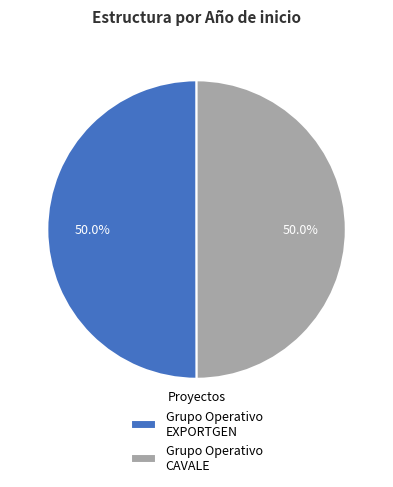

Count the number of slices in the pie.

2